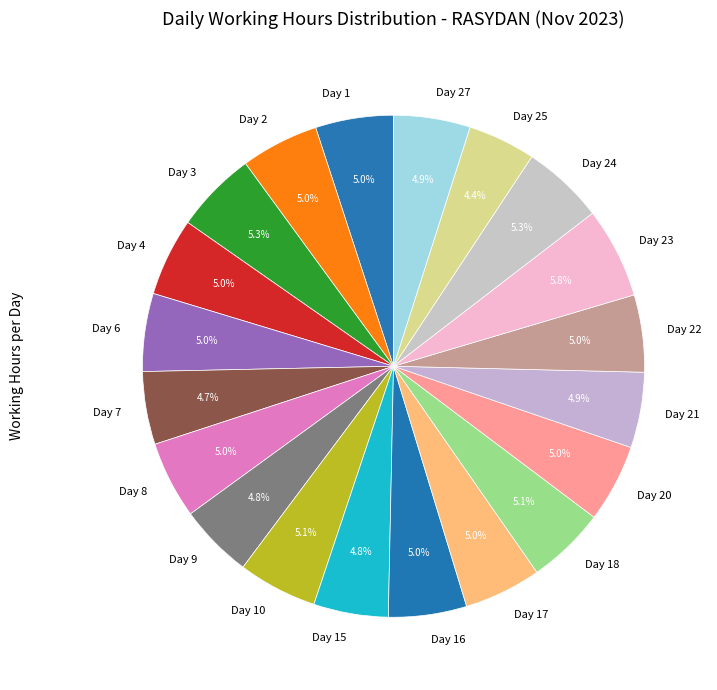

Does Day 17 account for over 50% of the chart?

No